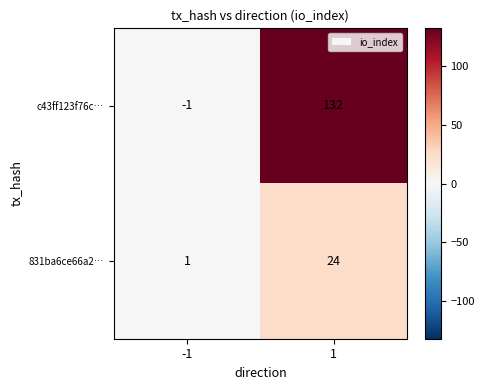

At which category does the chart reach its peak across all series?

1